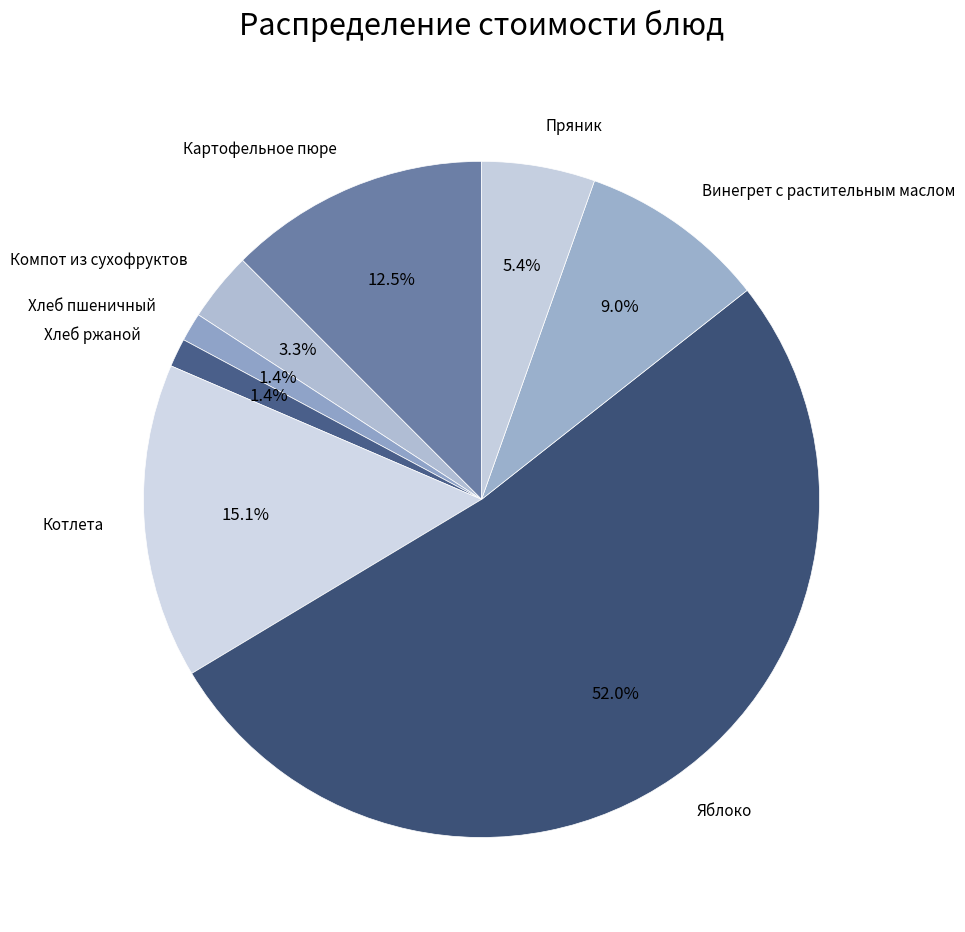

What percentage do Котлета and Пряник together represent?

20.5%